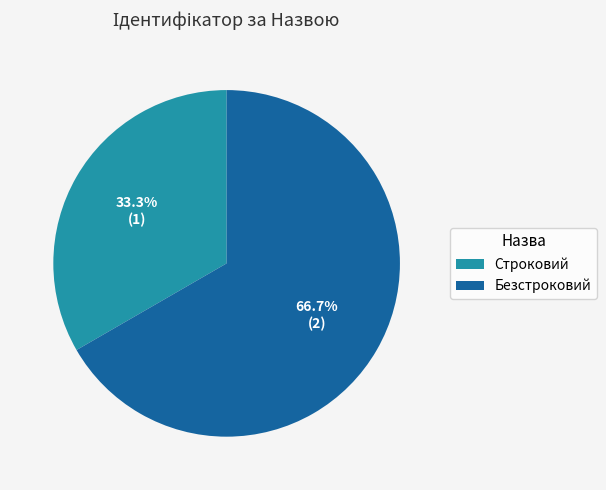

What percentage is the Безстроковий slice, to the nearest percent?

67%